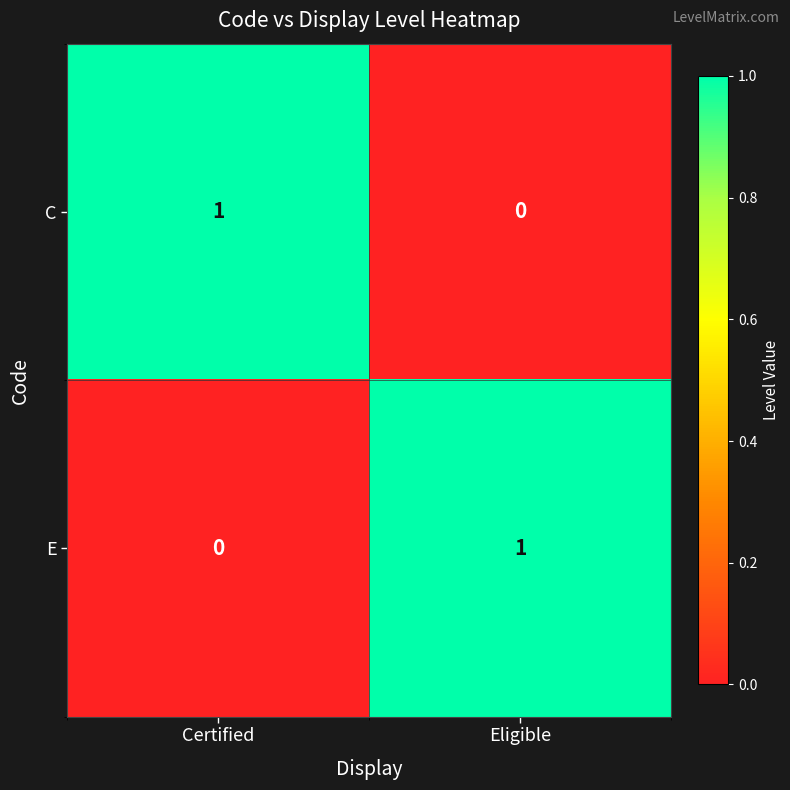

At how many categories does at least one series exceed 0?

2